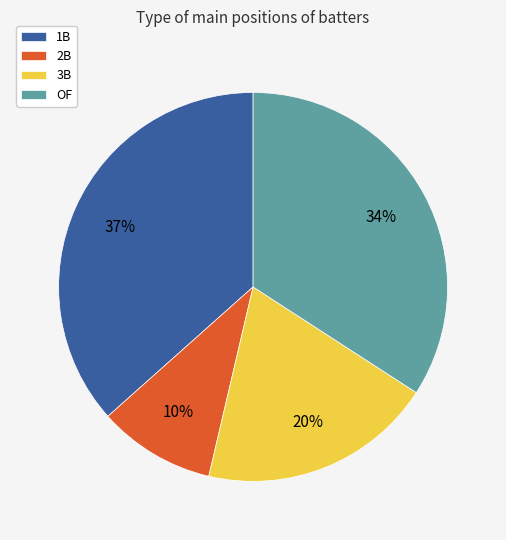

Does 3B represent more than half of the total?

No